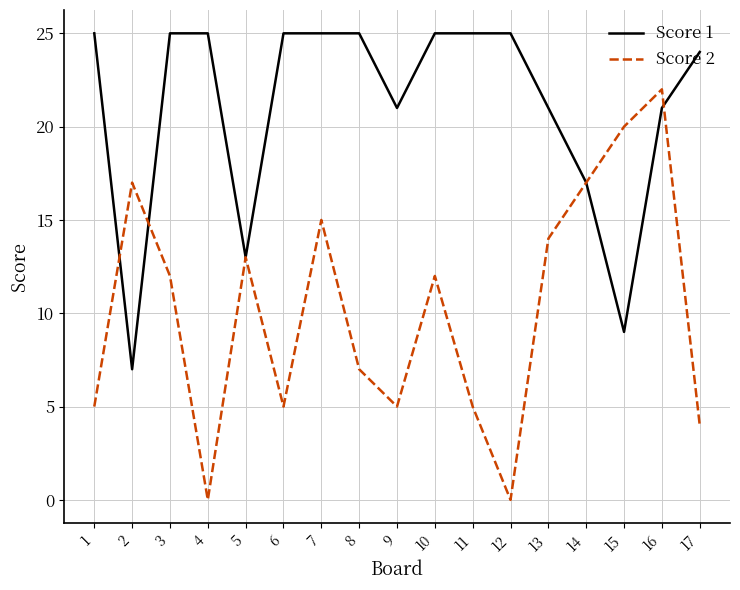

What is the maximum value for Score 2?

22